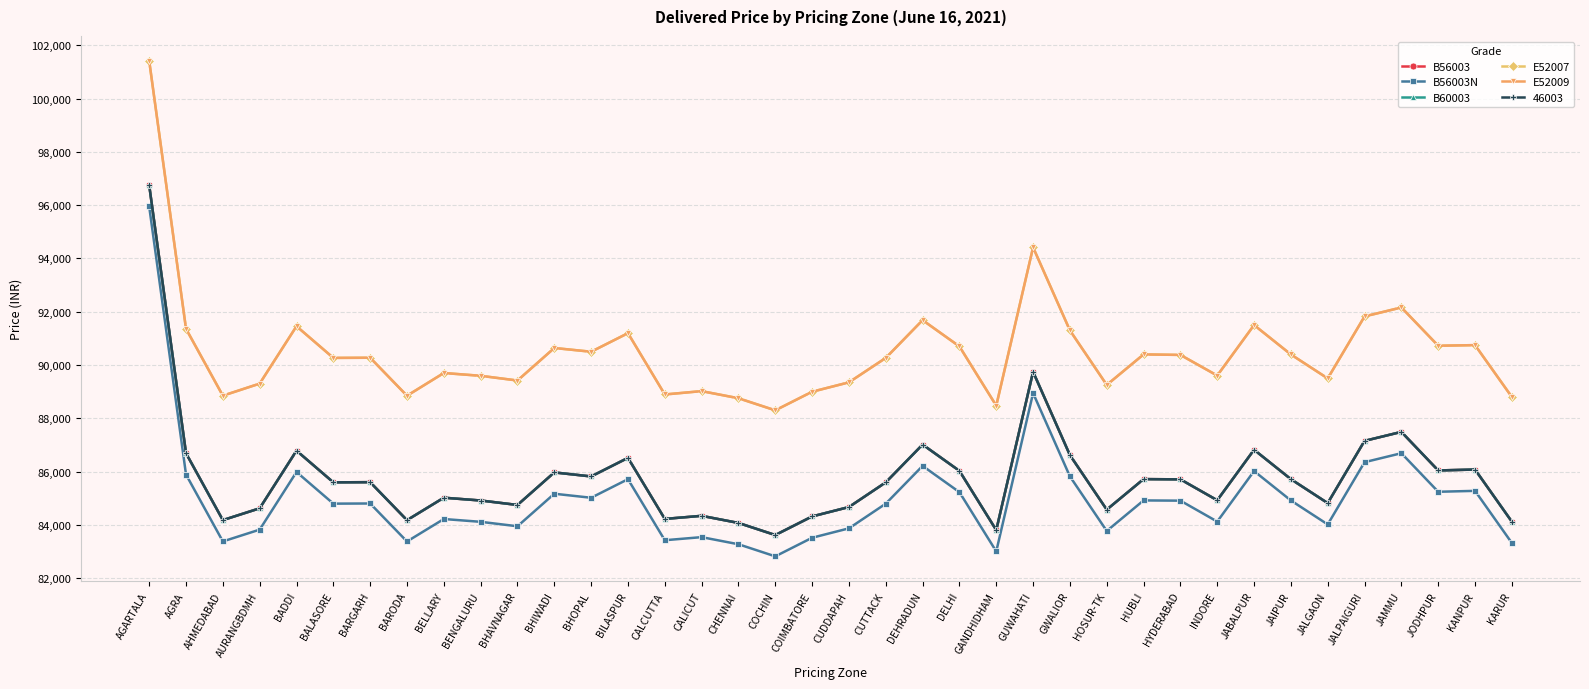

True or false: B56003 and B60003 cross at least once.

False